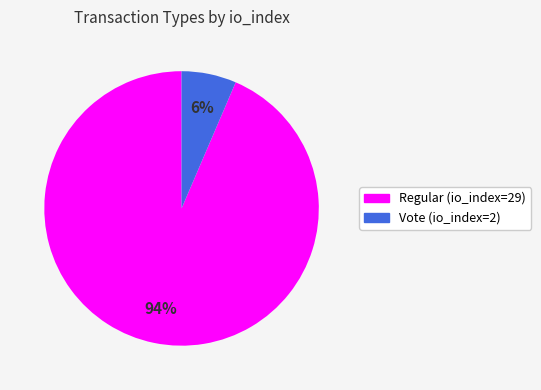

To the nearest percent, what percentage of the pie is Vote (io_index=2)?

6%